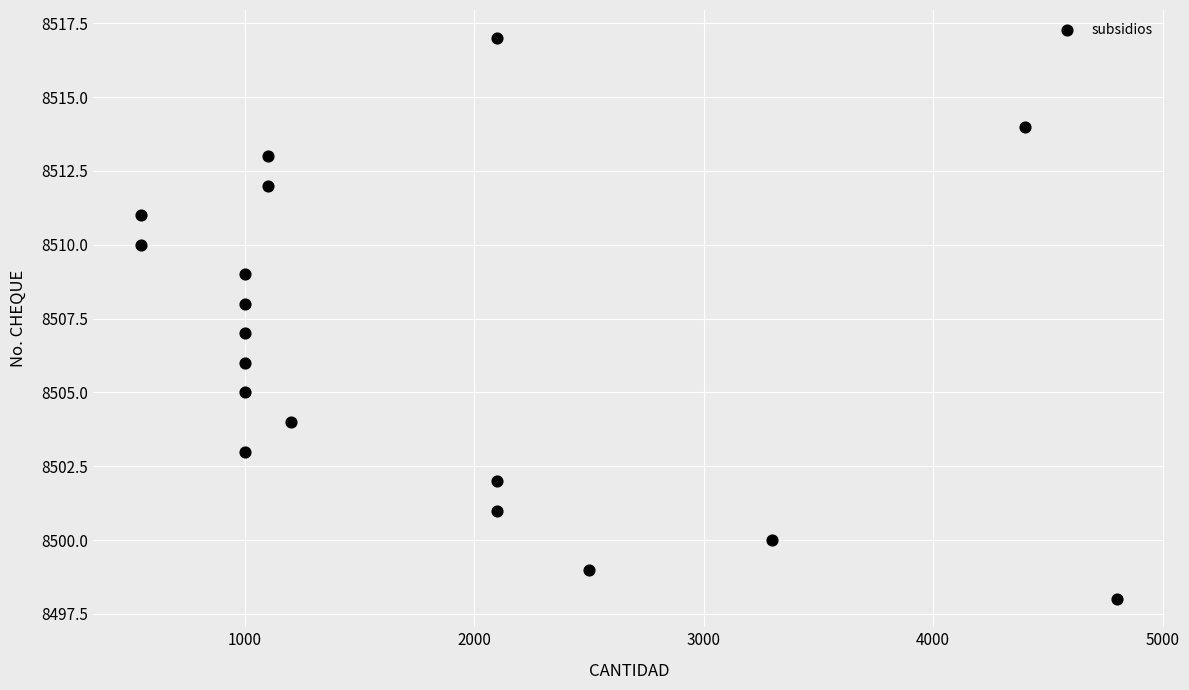

What is the range of Y values (max minus min)?

19